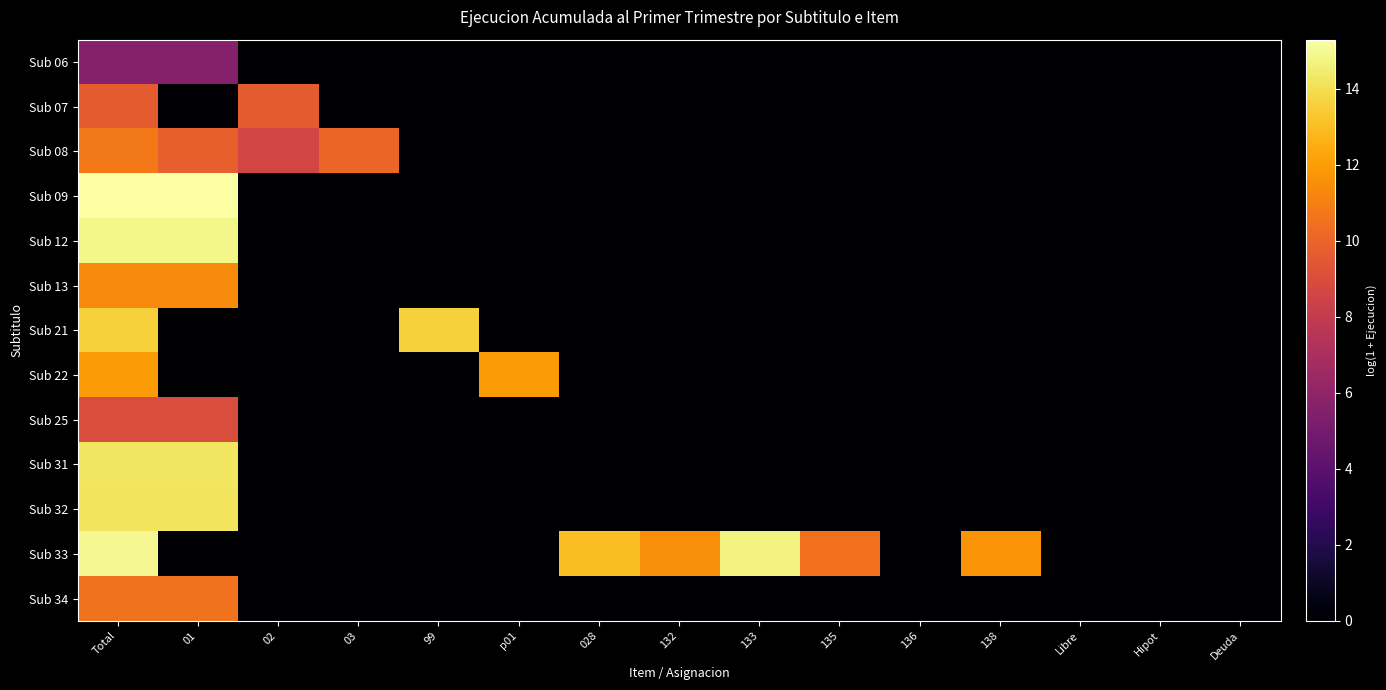

How many distinct data groups are displayed?

13